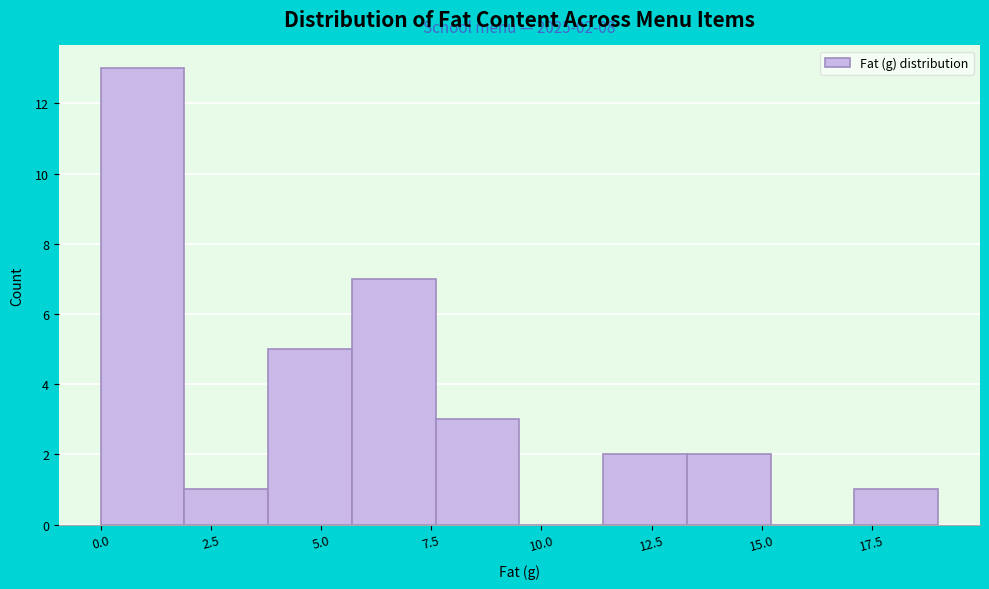

Around what value on the x-axis is the tallest bar? Give the approximate position of its centre, as read against the axis.

1.0